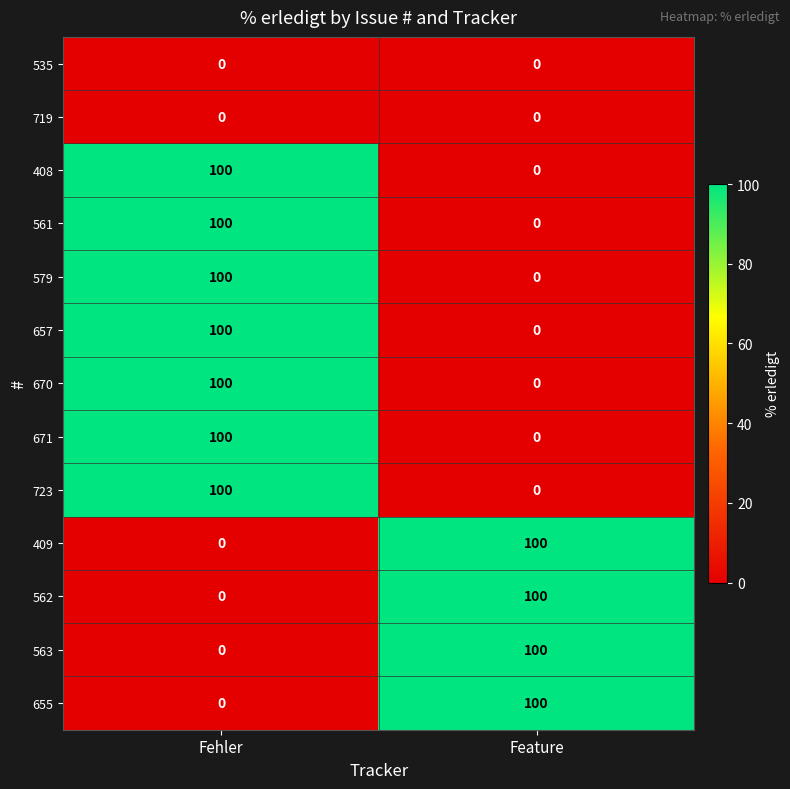

What is the spread (max minus min) of values at Fehler?

100